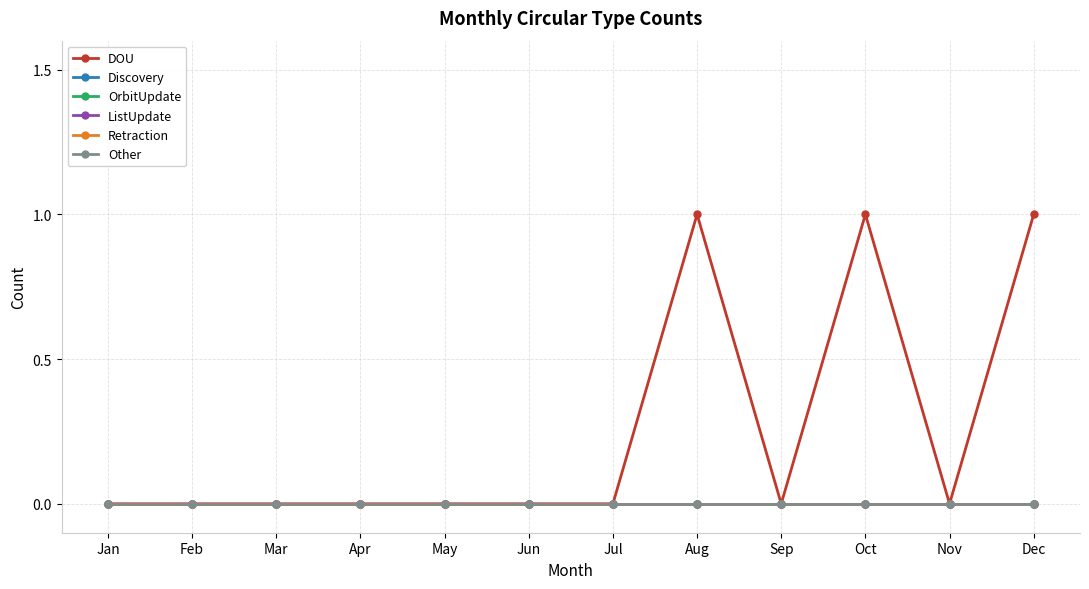

True or false: ListUpdate and OrbitUpdate intersect in this chart.

False